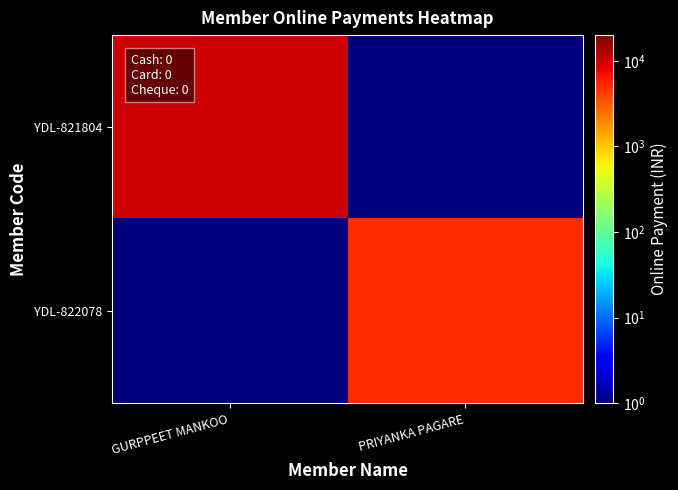

What is the greatest value displayed?

10000.0